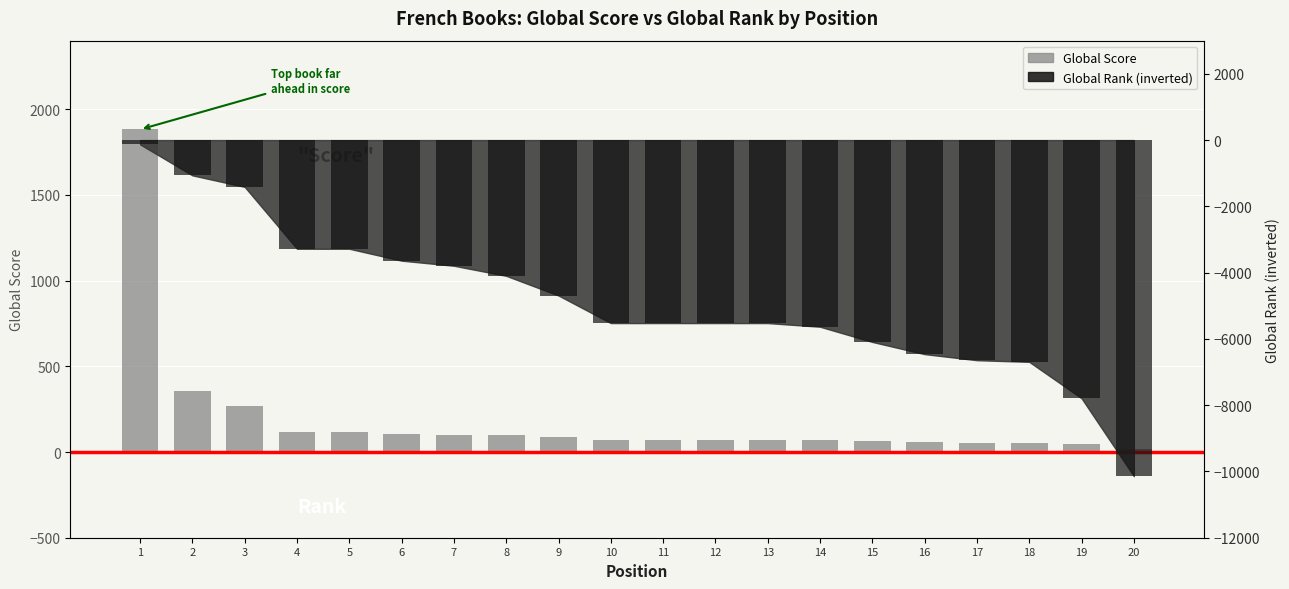

List the labels in order of value, smallest first.

20, 19, 18, 17, 16, 15, 10, 11, 12, 13, 14, 9, 8, 7, 6, 4, 5, 3, 2, 1